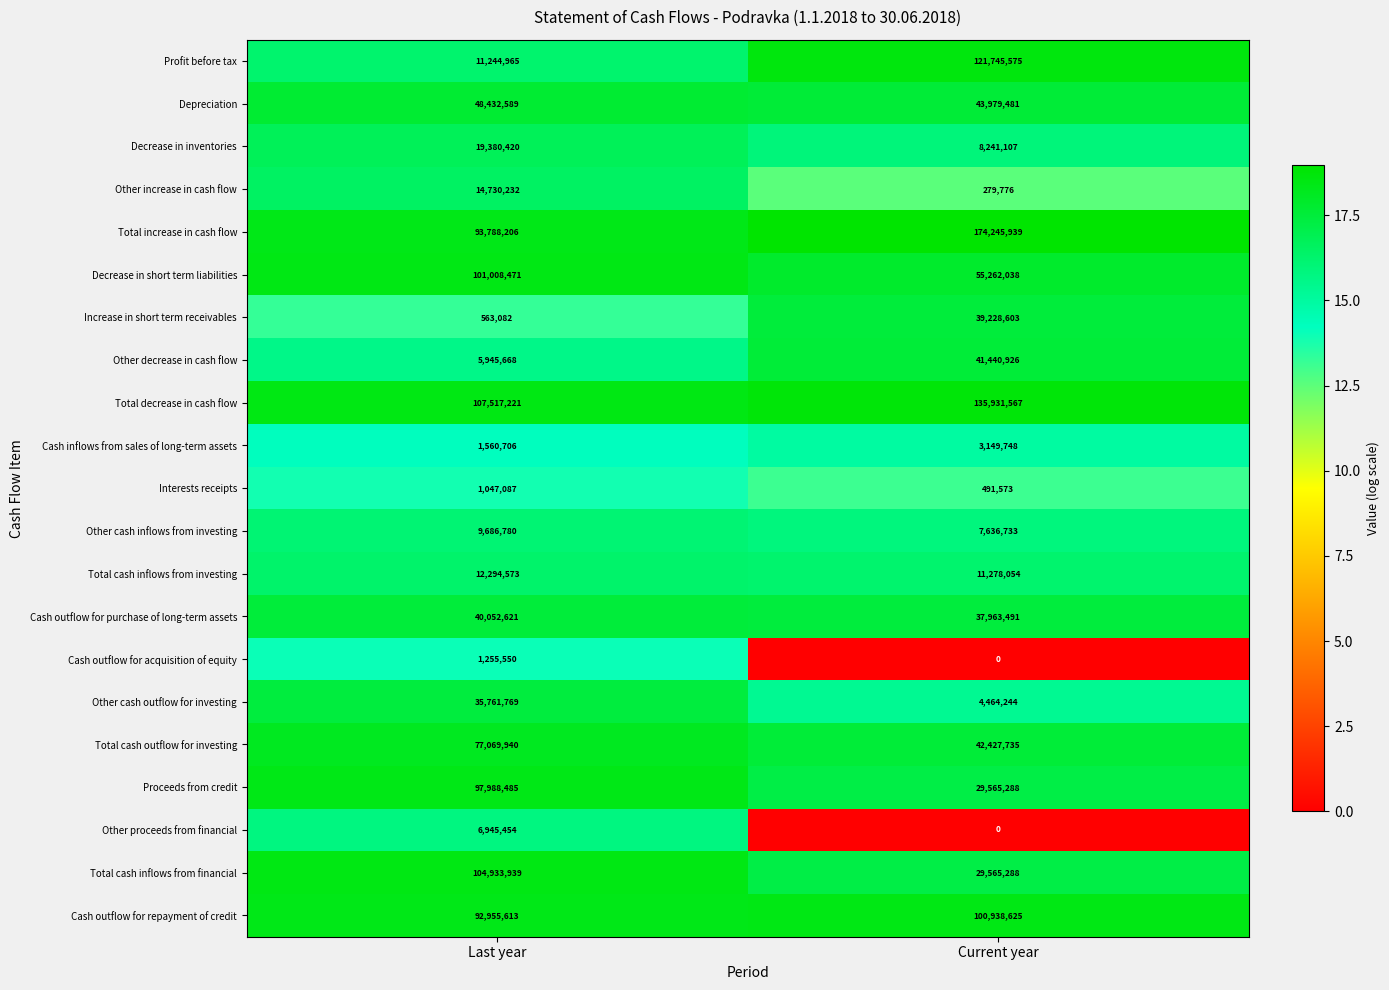

What is the sum of the Other cash inflows from investing values at Last year and Current year?

17323513